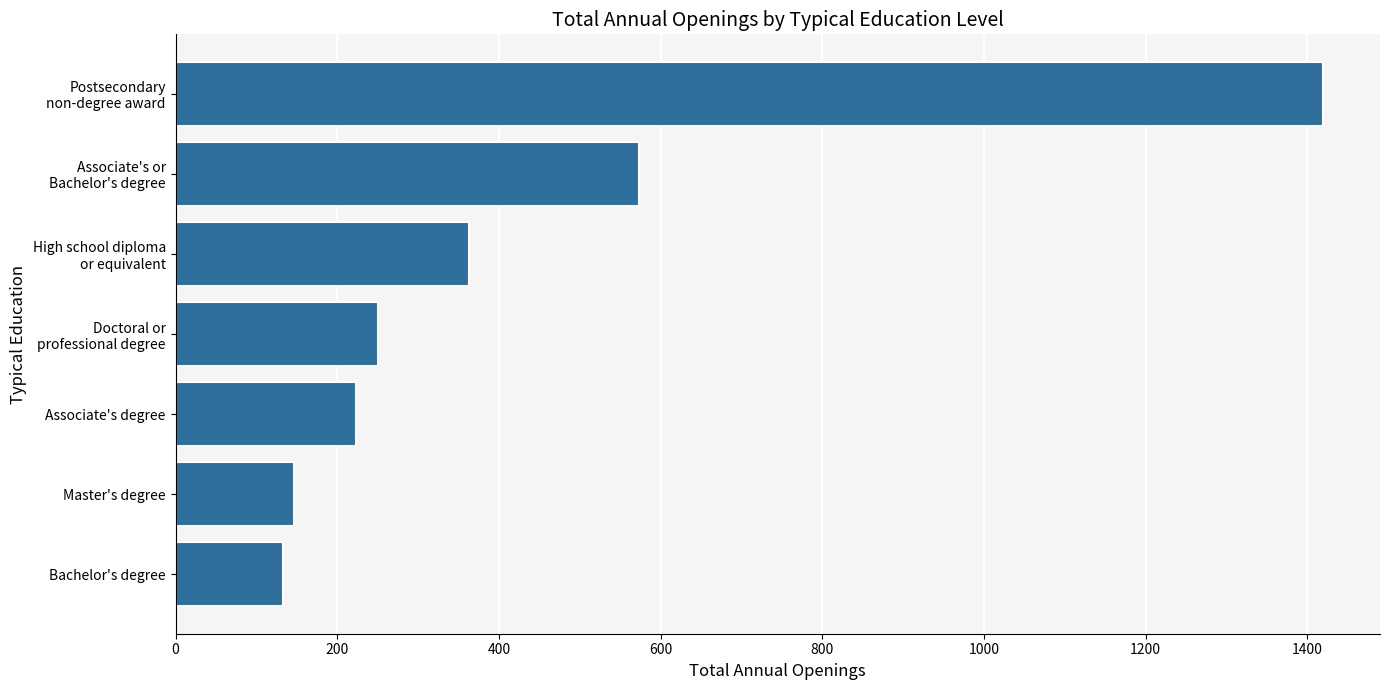

Where is the data nearest to the value 776?

Associate's or
Bachelor's degree